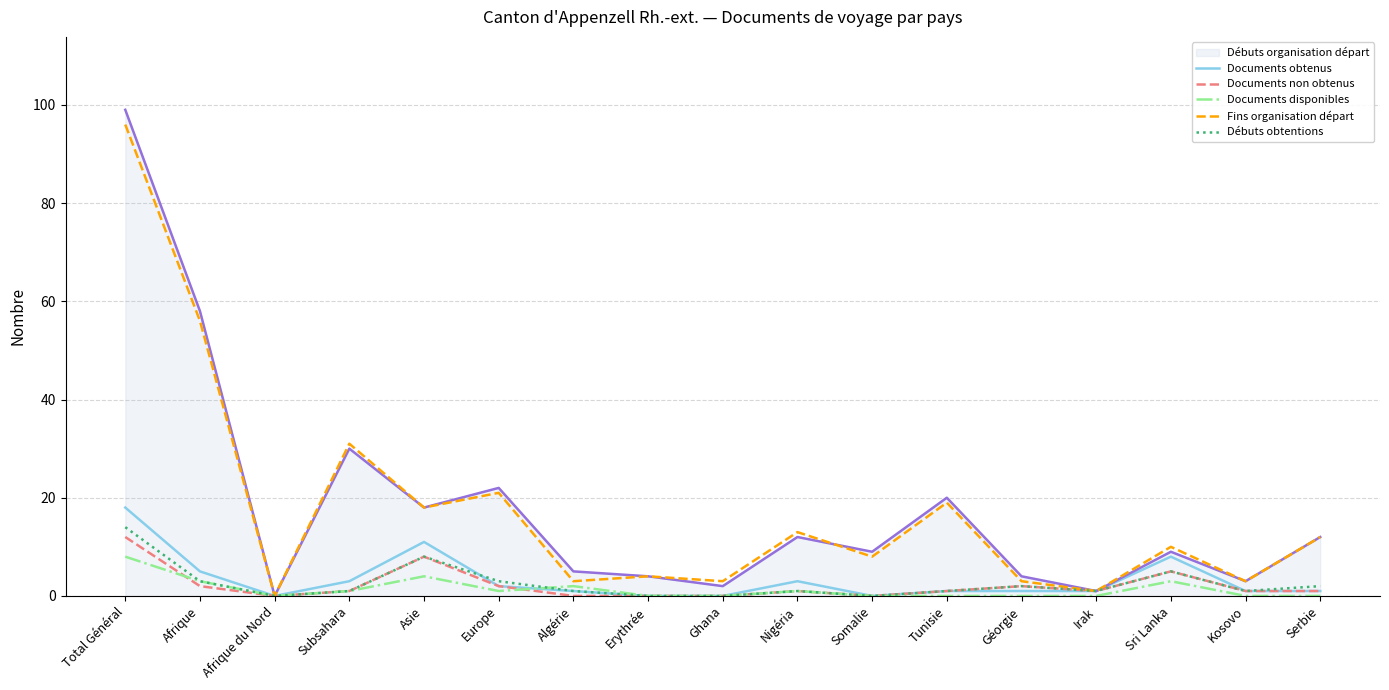

The Fins organisation départ series shows 8 at Nigéria. True or false?

False